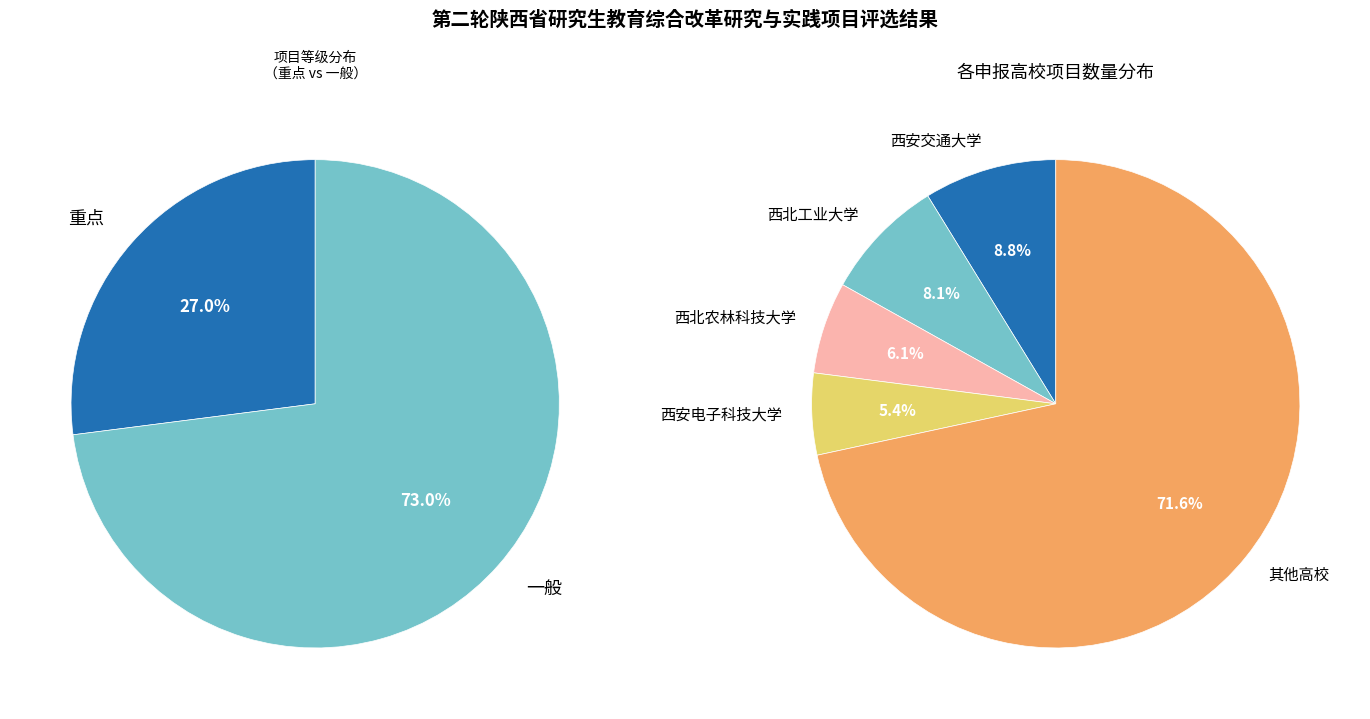

The 重点 slice represents 16% of the pie. True or false?

False